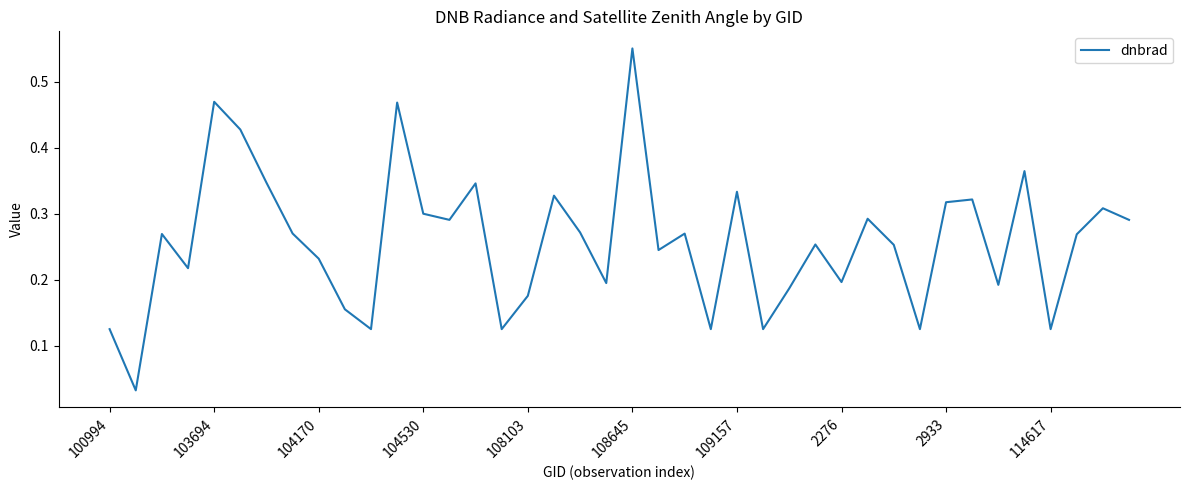

Does the chart display data point markers on the line(s)?

No